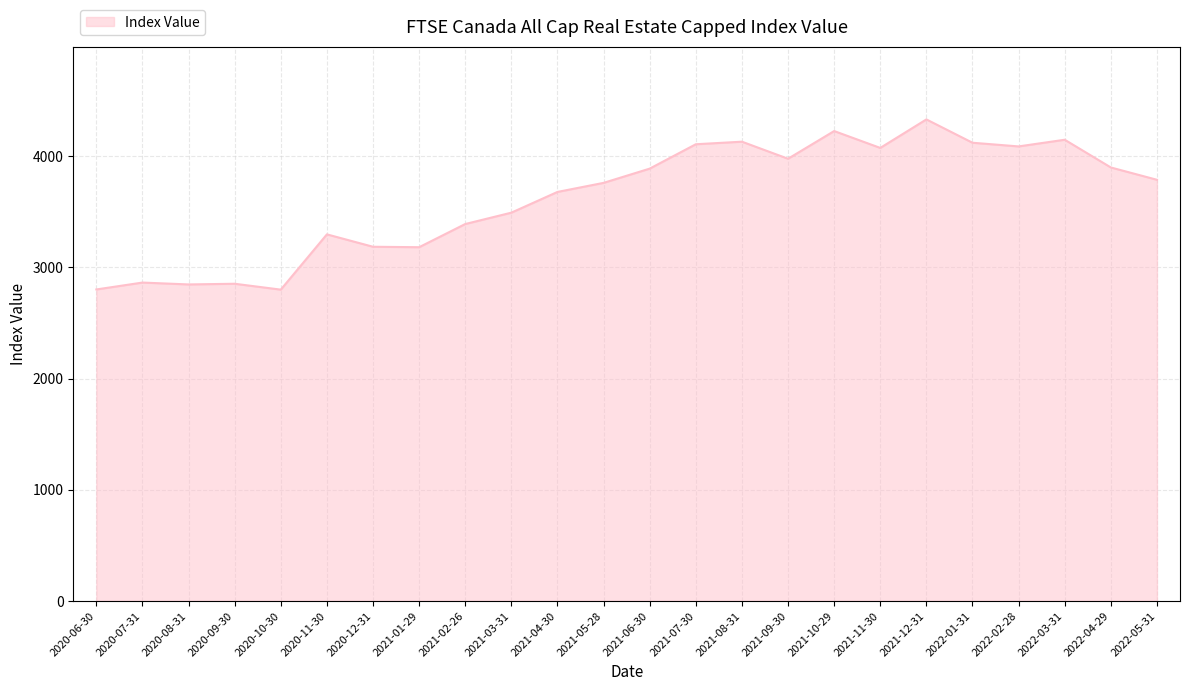

What is the smallest value displayed?

2799.9